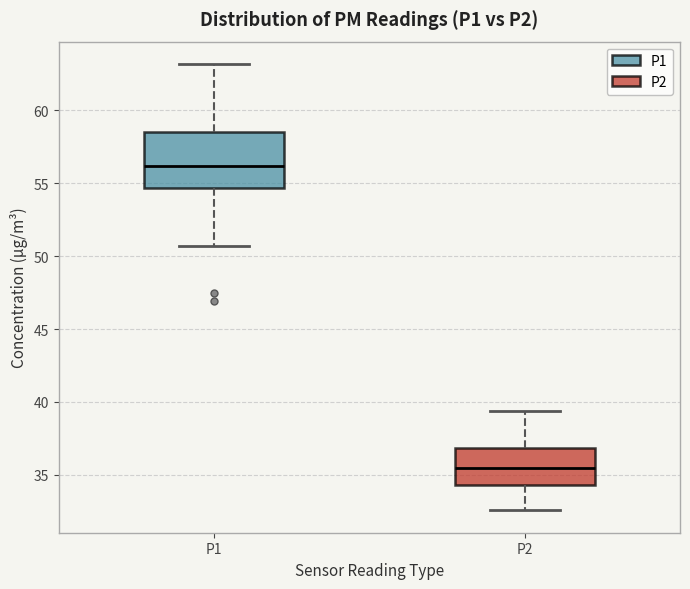

Reading left to right, read every box against the y-axis: the position of its median line, the range the box covers, and the ends of its whiskers. The values are not printed on the chart, so give them approximately, as read against the axis.

P1: median 56.0, box 54.5 to 58.5, whiskers 50.5 to 63.0
P2: median 35.5, box 34.5 to 37.0, whiskers 32.5 to 39.5